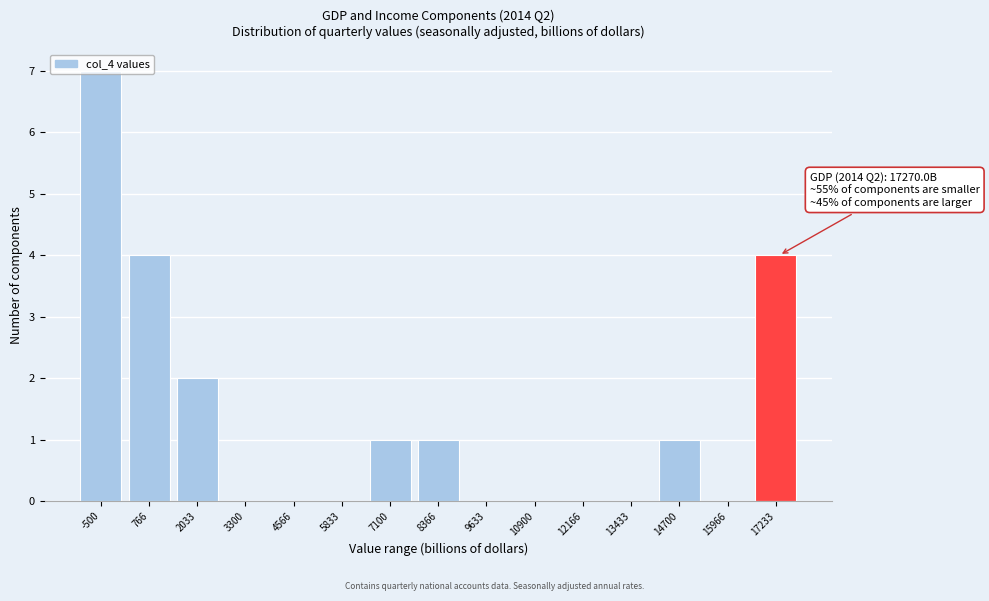

Read the value at 766.

4